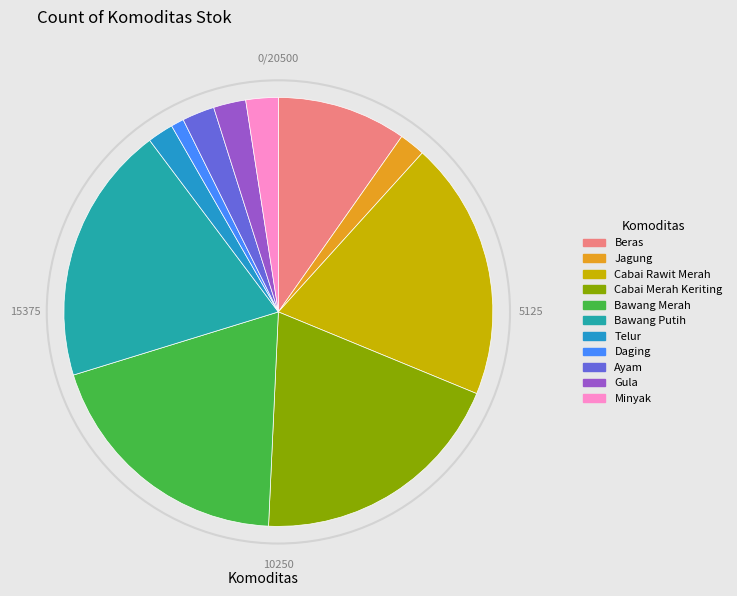

The Gula slice represents 13% of the pie. True or false?

False